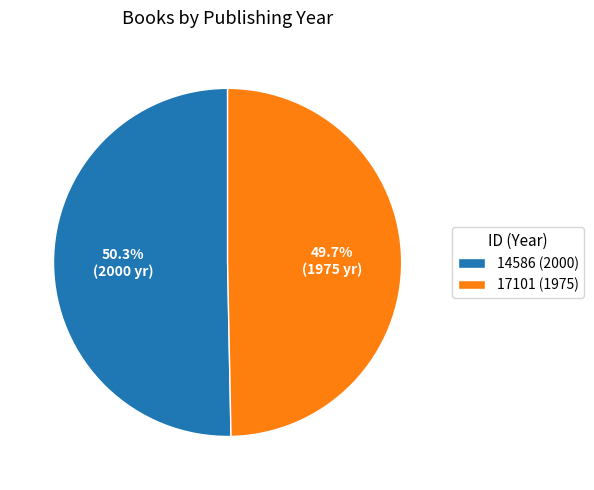

To the nearest percent, what is the average slice percentage?

50%